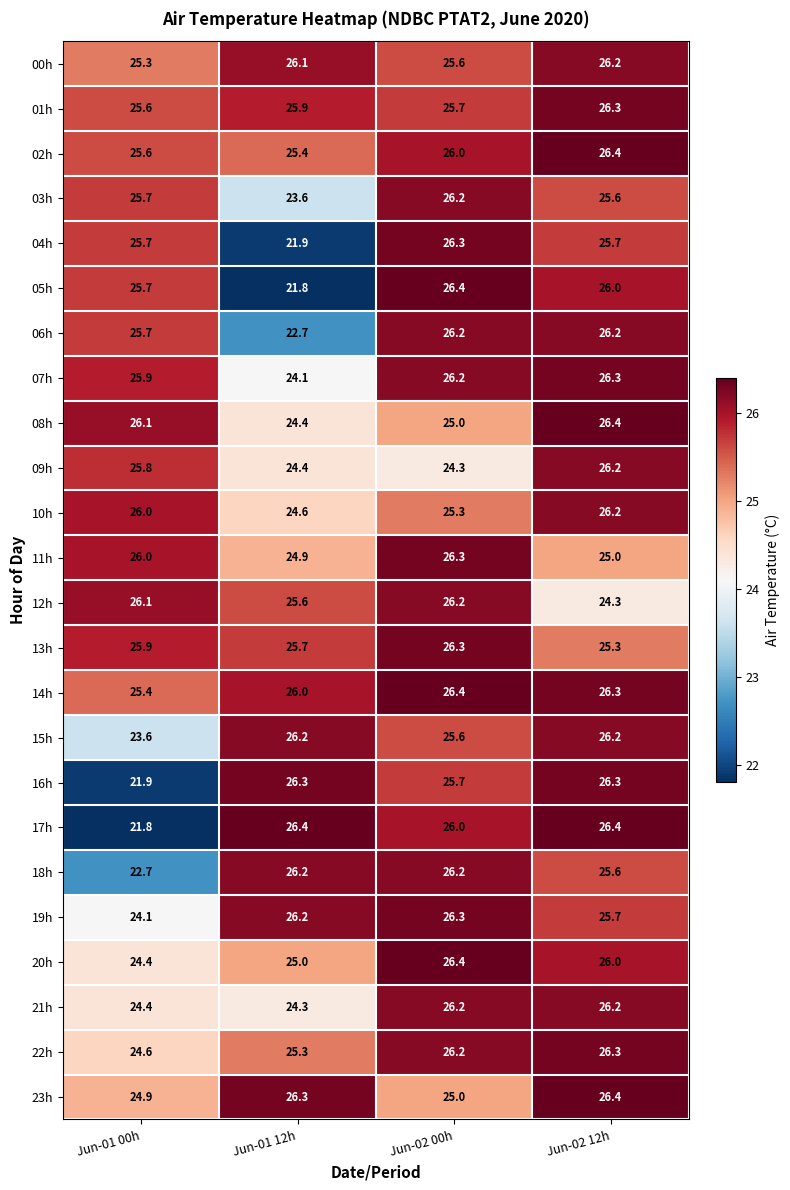

At how many categories does at least one series exceed 22?

4